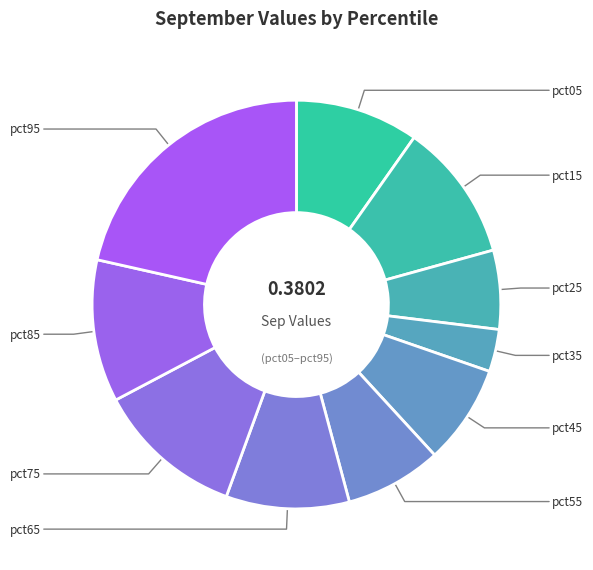

How many slices are in this pie chart?

10